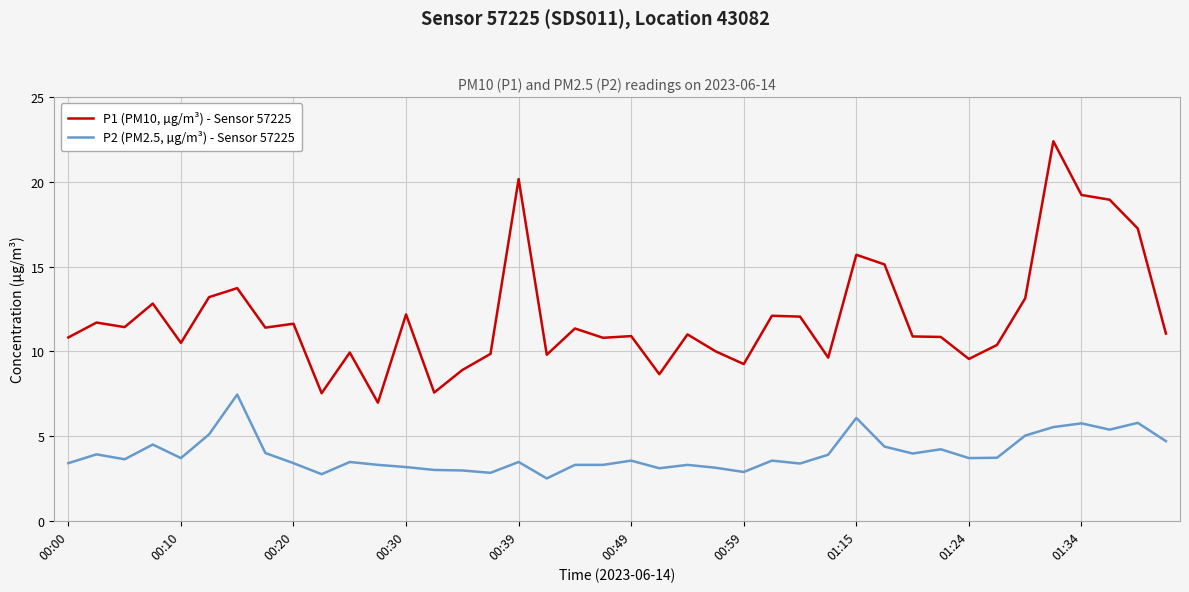

Which series has the largest total across all categories?

P1 (PM10, µg/m³) - Sensor 57225